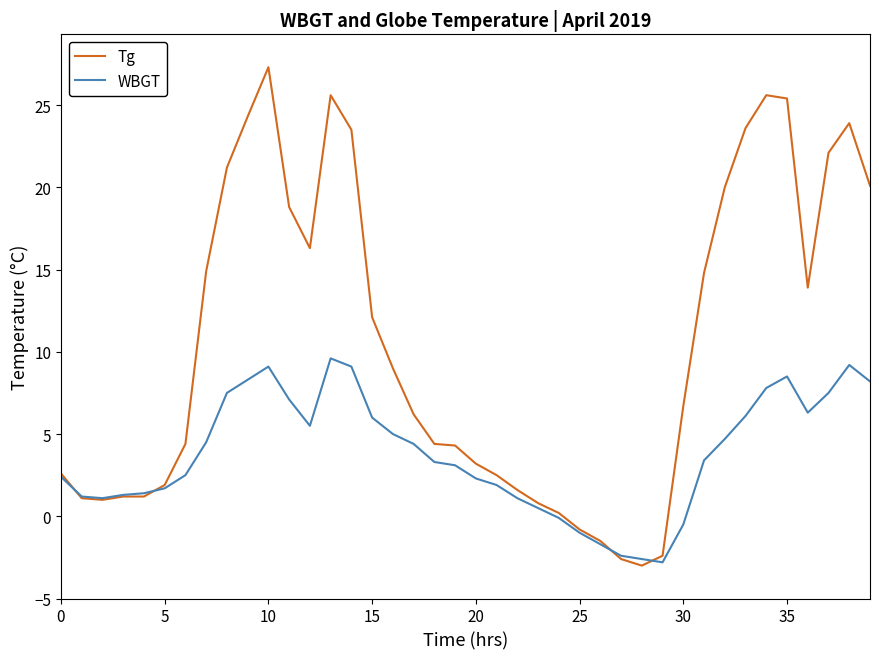

List the series in order of their overall mean, highest first.

Tg, WBGT